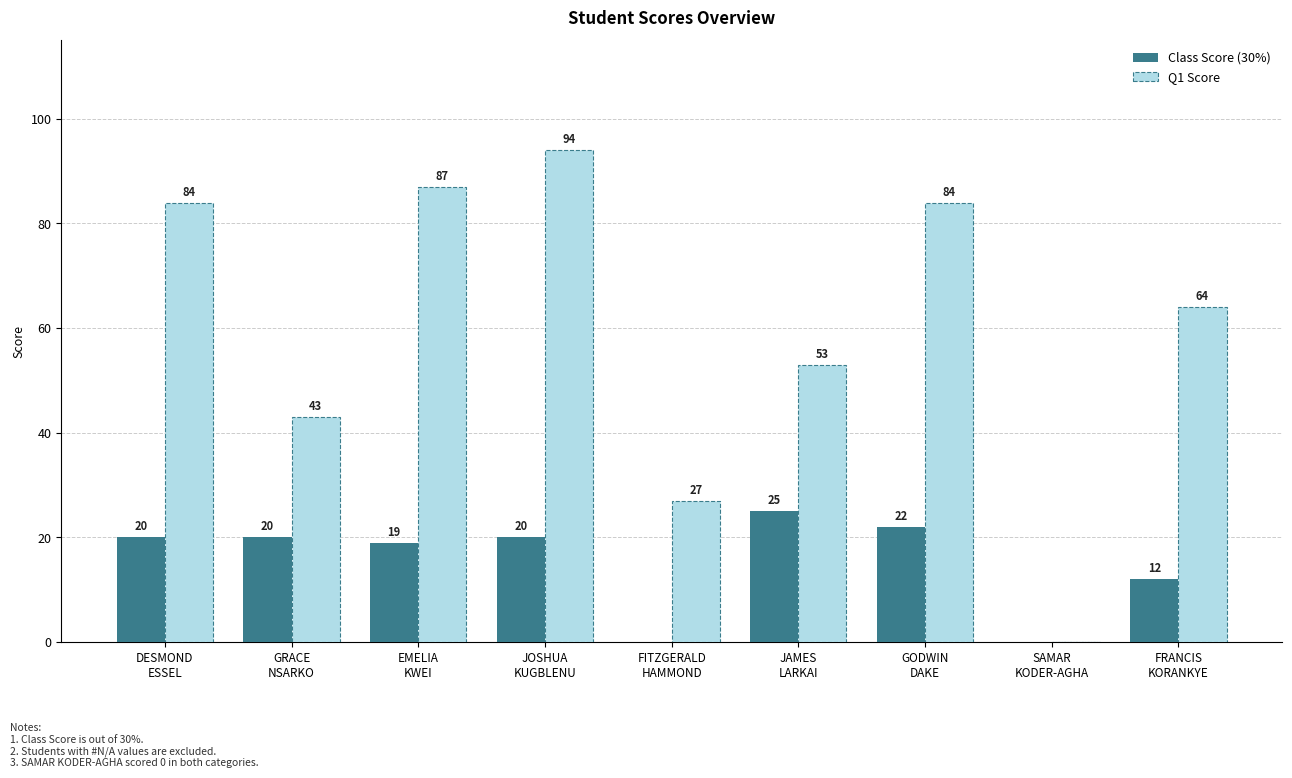

Which series has the largest total across all categories?

Q1 Score